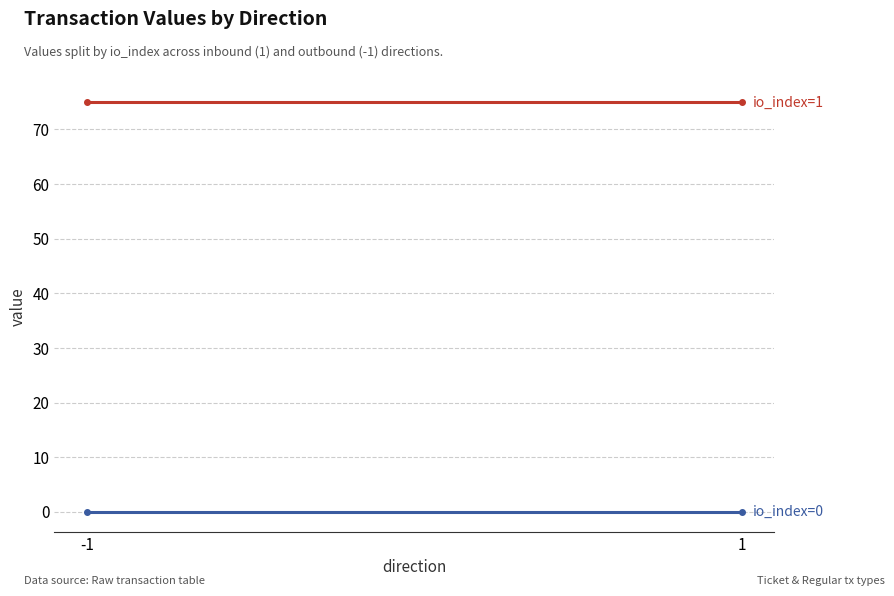

The io_index=1 series shows 74.9 at -1. True or false?

True